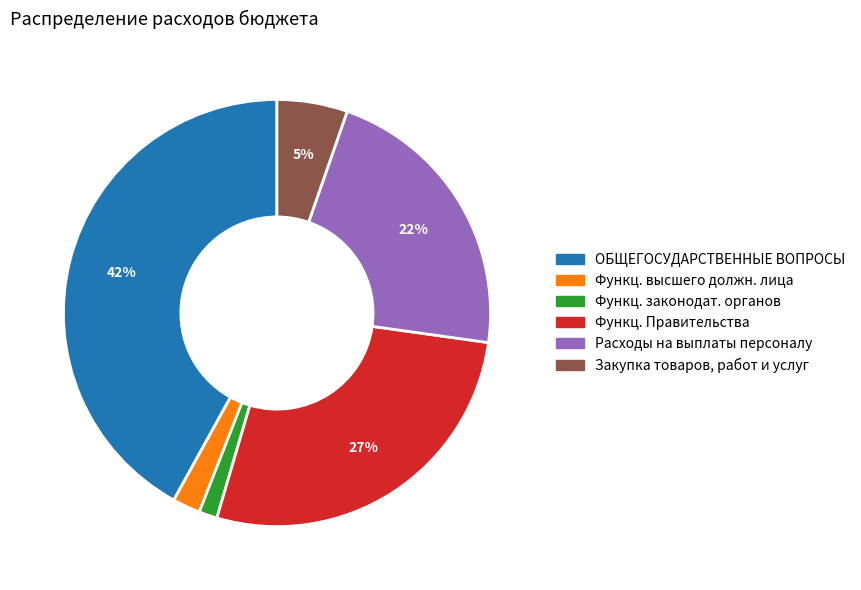

What is the largest slice in the pie chart?

ОБЩЕГОСУДАРСТВЕННЫЕ ВОПРОСЫ